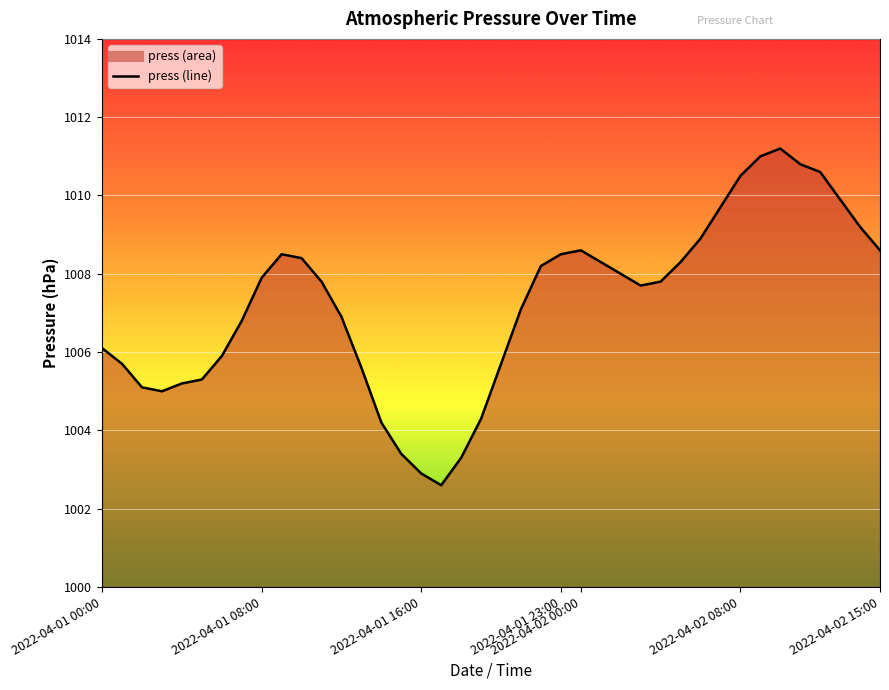

At which category does the chart reach its minimum across all series?

17